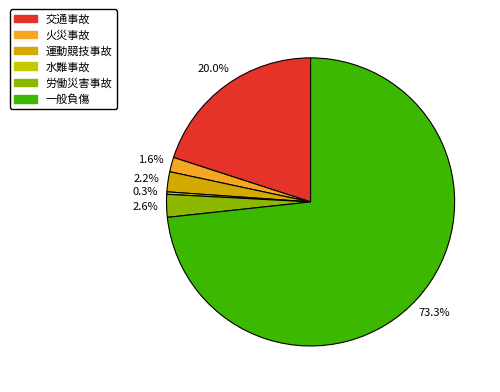

Does any single category account for the majority?

Yes